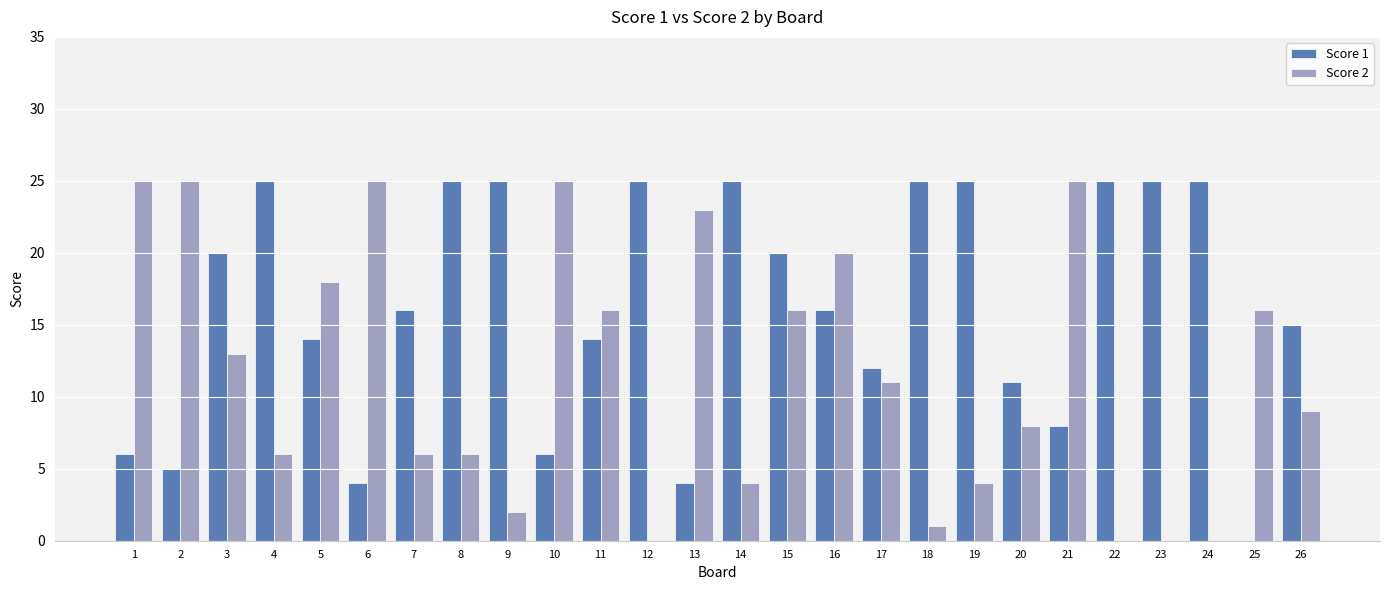

Which series has the largest total across all categories?

Score 1